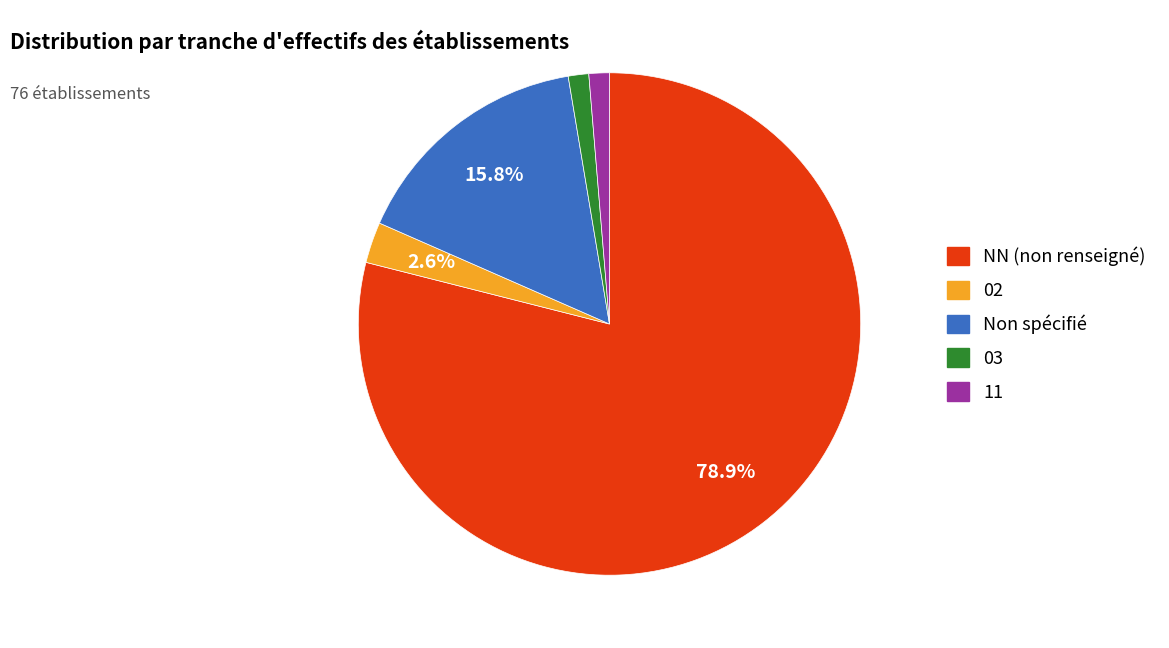

To the nearest percent, what is the average slice percentage?

20%